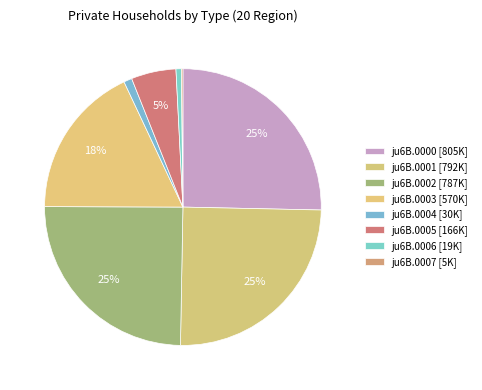

Does ju6B.0002 represent more than half of the total?

No